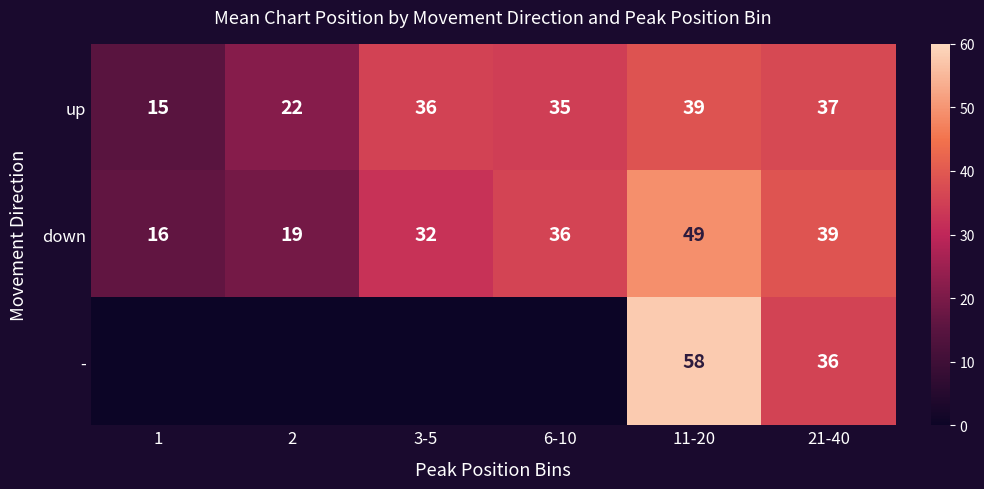

List the labels in order of down value, smallest first.

1, 2, 3-5, 6-10, 21-40, 11-20